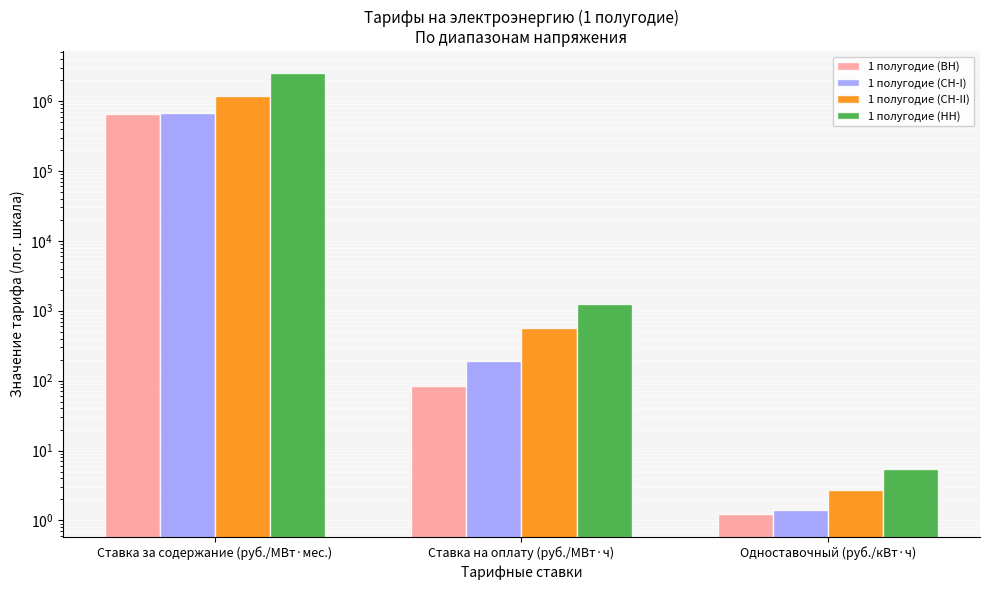

Rank the series at Ставка за содержание (руб./МВт·мес.) from highest to lowest value.

1 полугодие (НН), 1 полугодие (СН-II), 1 полугодие (СН-I), 1 полугодие (ВН)